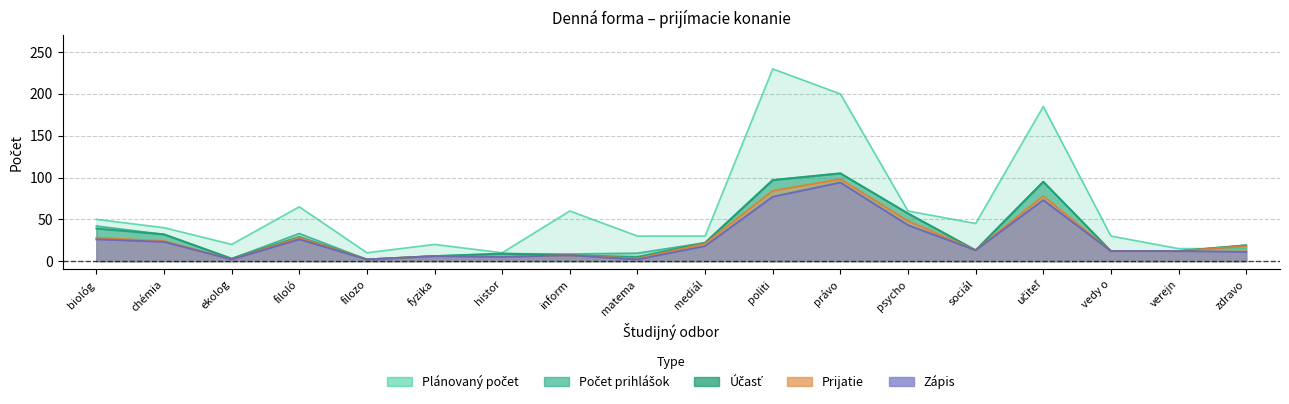

In Zápis, how many points are higher than both neighbors (excluding endpoints)?

5